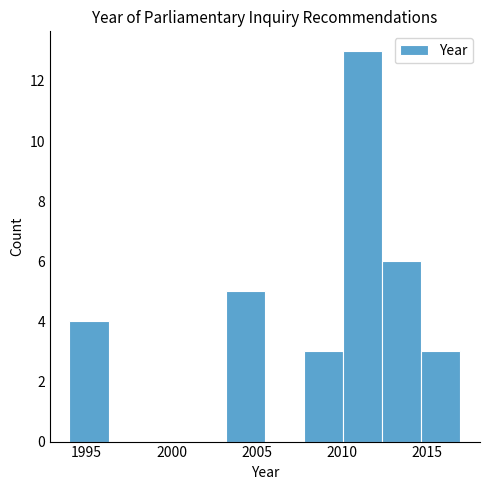

What is the height of the bar covering 2010.1 to 2012.4 on the x-axis? Neither the bar edges nor the heights are printed on the chart, so give them approximately, as read against the axes.

13